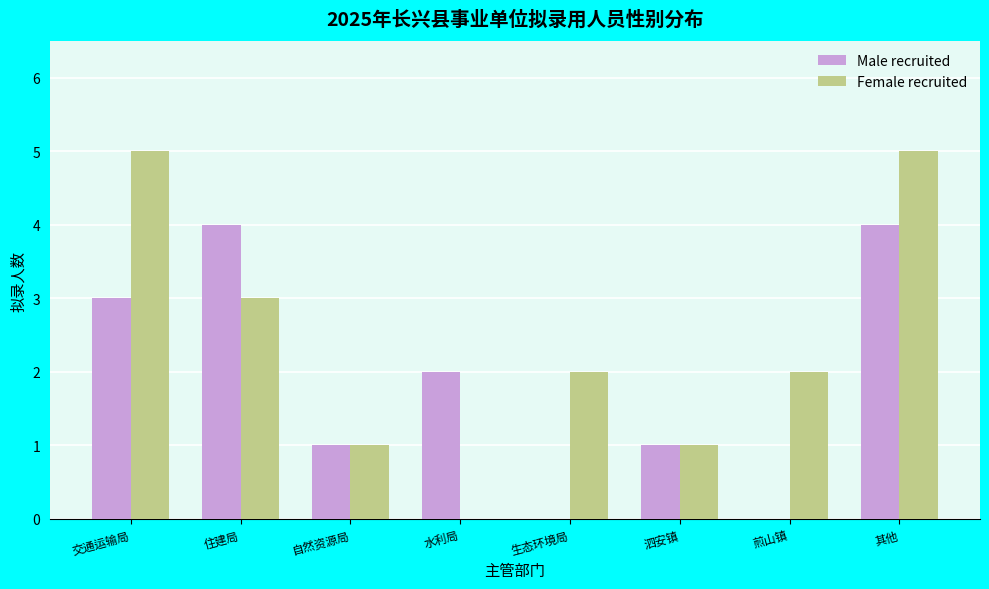

Is it true that Female recruited equals 8 at 其他?

False